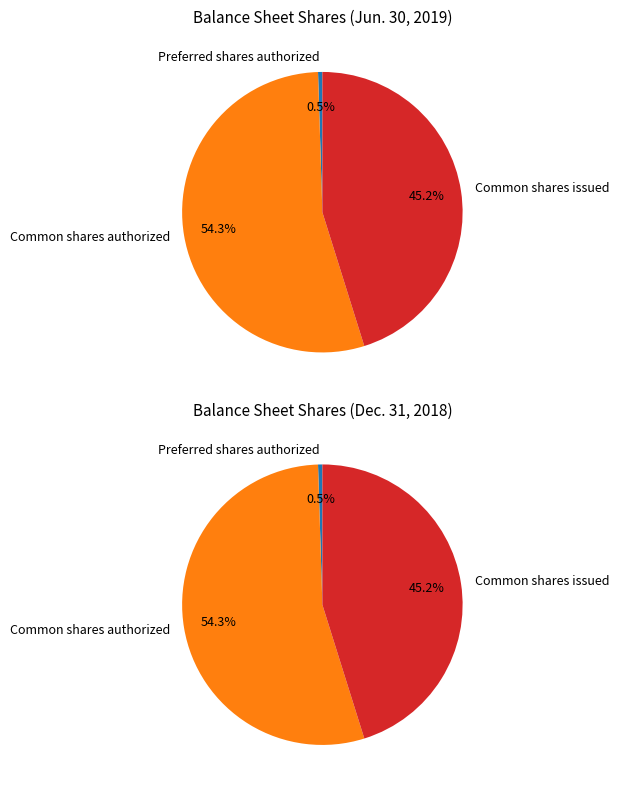

Which category accounts for the majority?

Common shares authorized